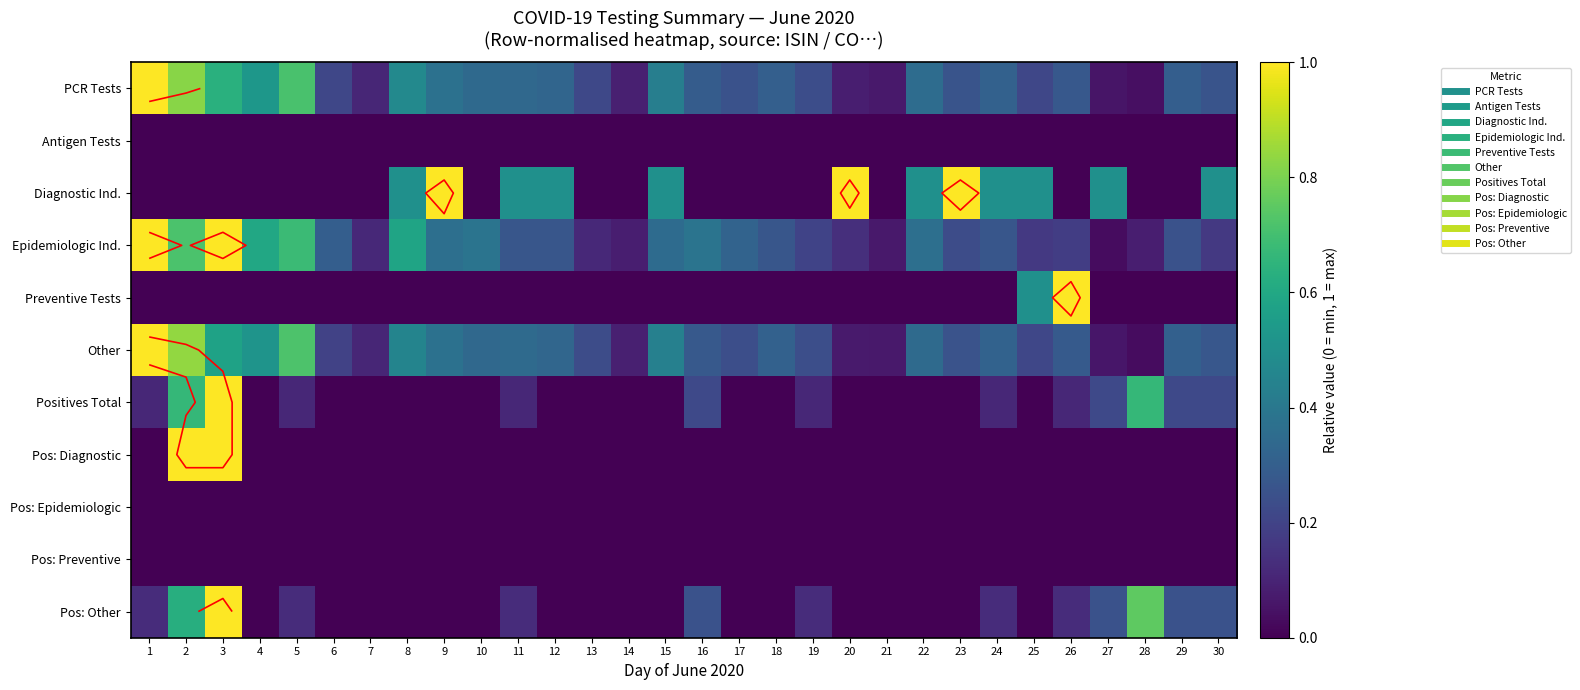

How many values in Preventive Tests are above zero?

2